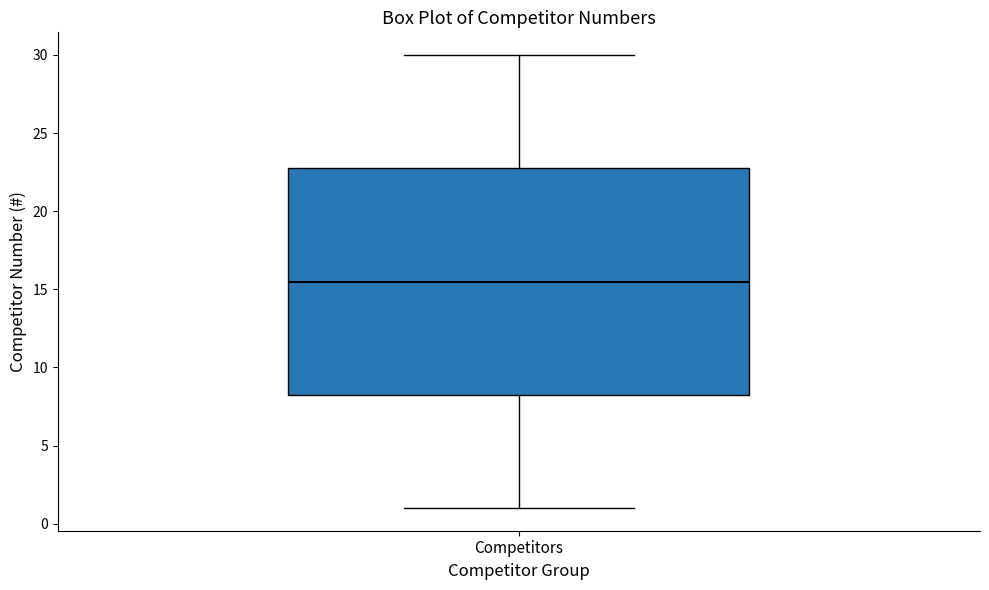

Read this box plot against the y-axis: the position of the median line, the range covered by the box, and the ends of both whiskers. The values are not printed on the chart, so give them approximately, as read against the axis.

median 15.5, box 8.5 to 23.0, whiskers 1.0 to 30.0